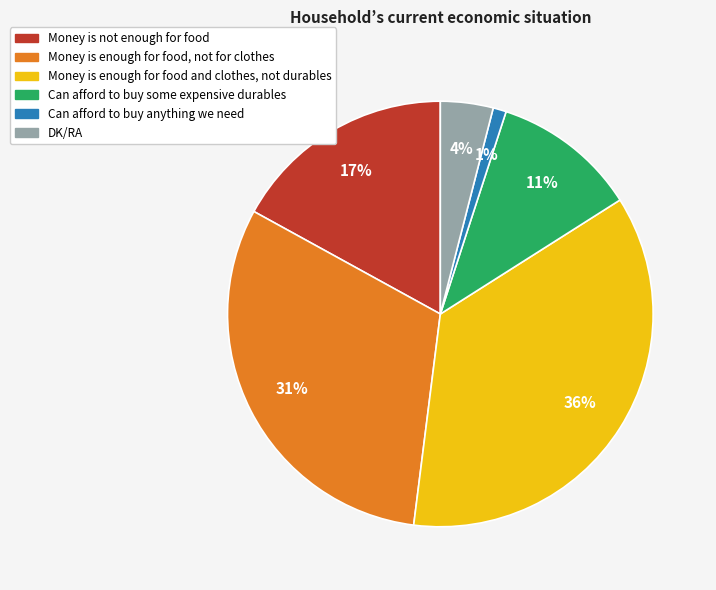

To the nearest percent, what is the combined percentage of Money is enough for food and clothes, not durables and Can afford to buy anything we need?

37%